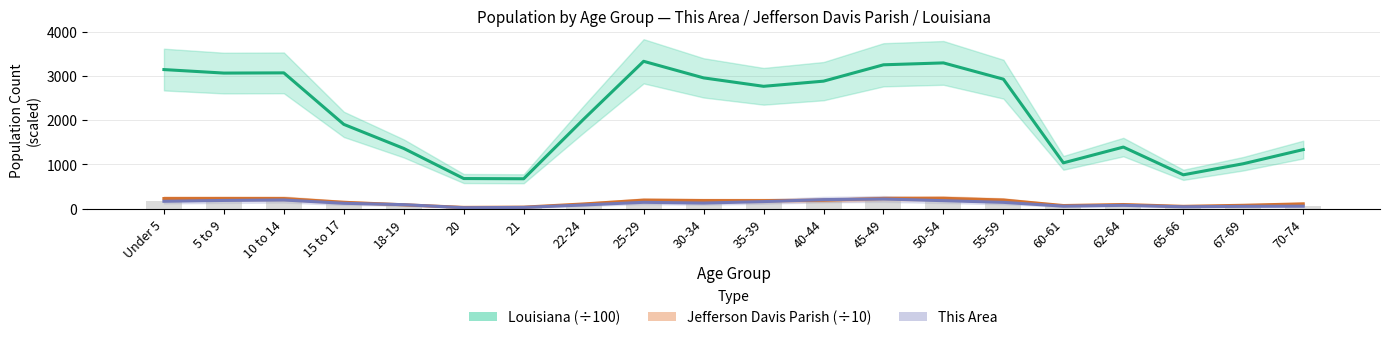

What is the value of the Jefferson Davis Parish (÷10) bar at the 3rd from the left?

230.9